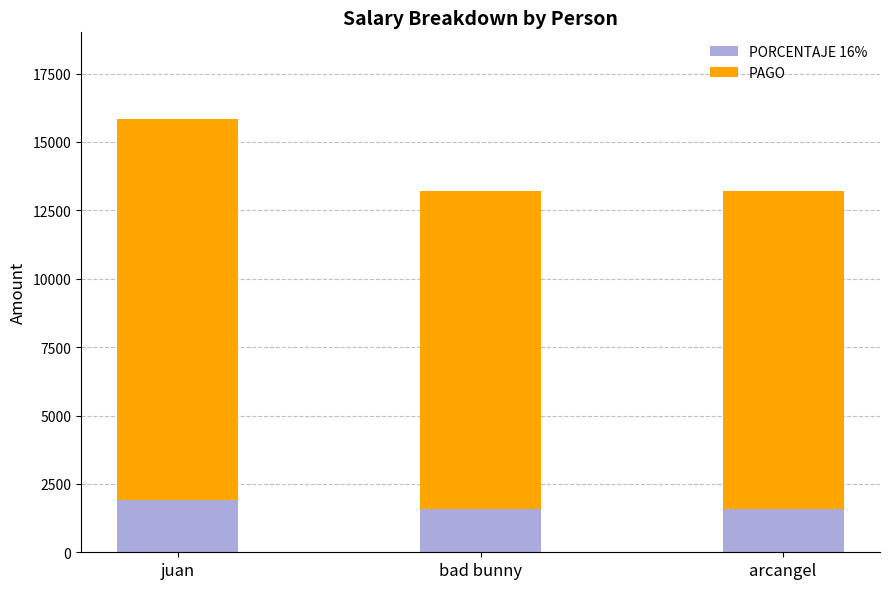

Reading left to right, list the values for the PORCENTAJE 16% series.

juan=1920	bad bunny=1600	arcangel=1600